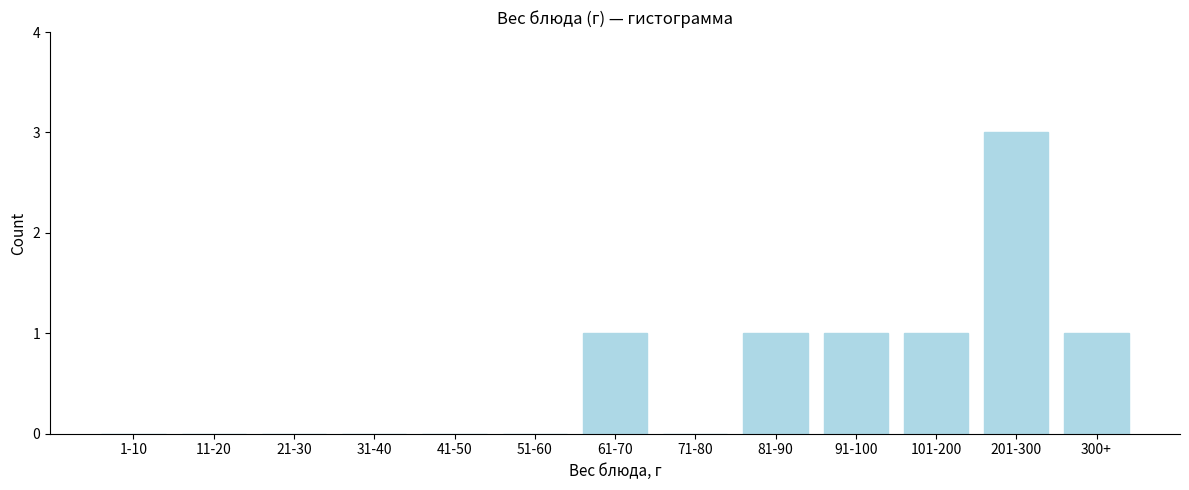

Reading left to right, transcribe all the data shown in this chart.

1-10=0	11-20=0	21-30=0	31-40=0	41-50=0	51-60=0	61-70=1	71-80=0	81-90=1	91-100=1	101-200=1	201-300=3	300+=1